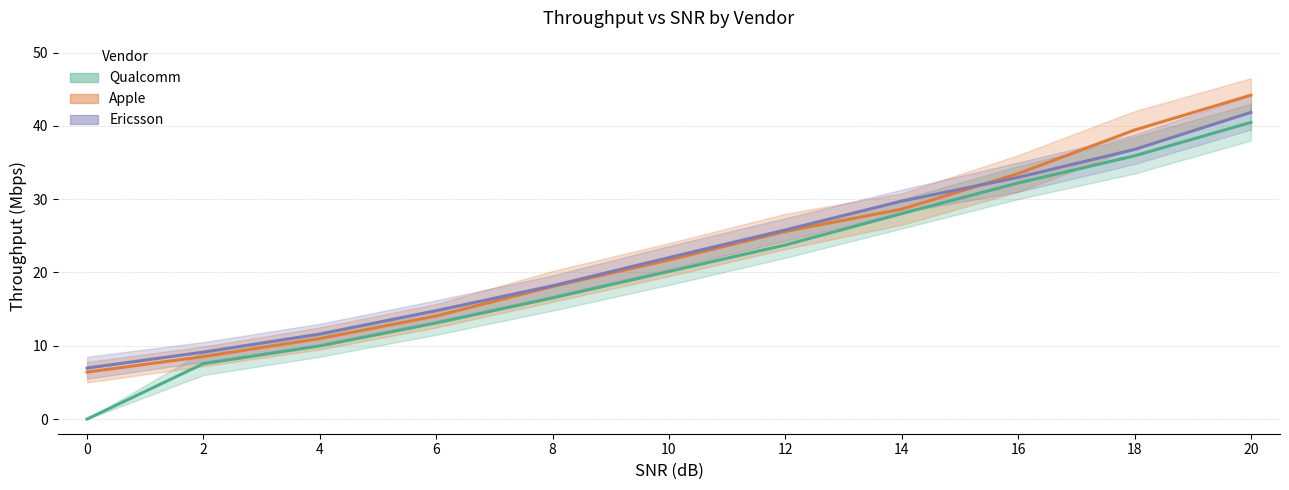

What is the value of the Apple point at the 8th from the left?

28.6